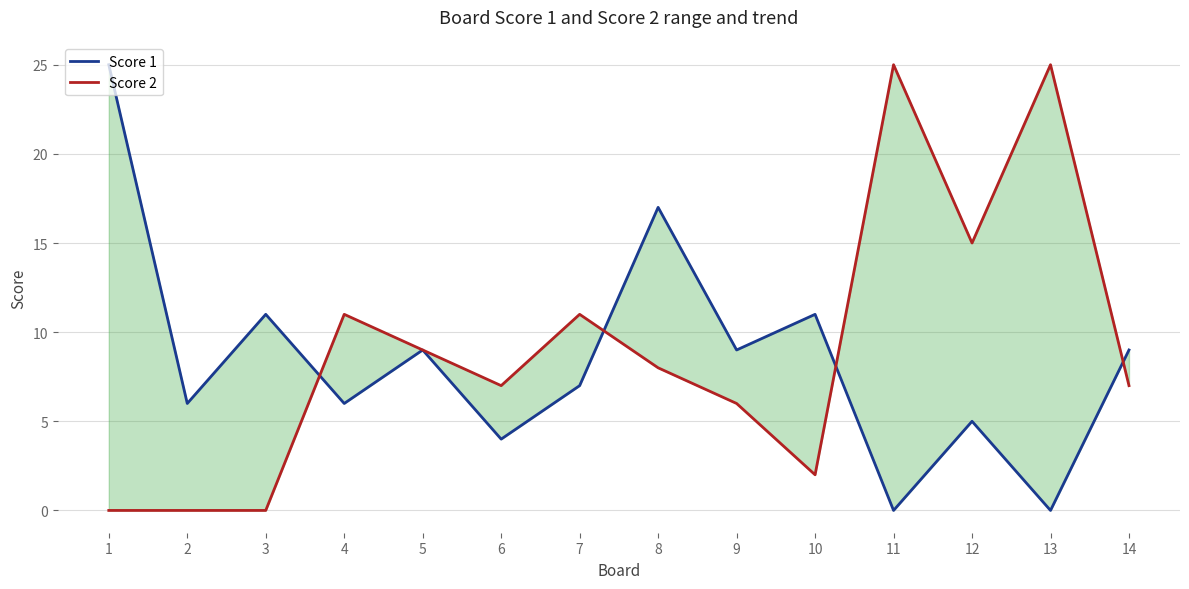

How many lines are shown in the chart?

2